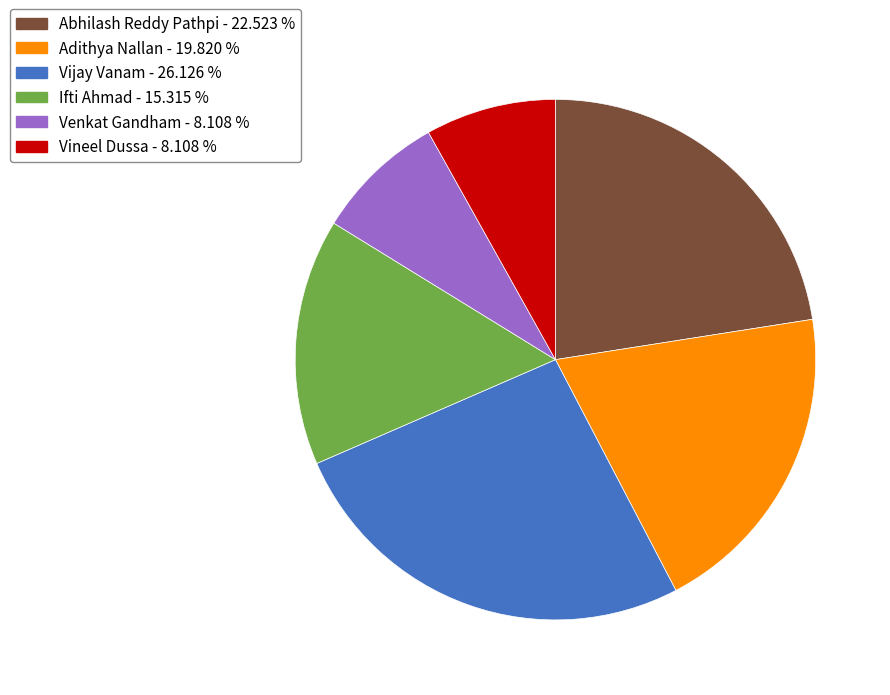

What is the largest slice in the pie chart?

Vijay Vanam